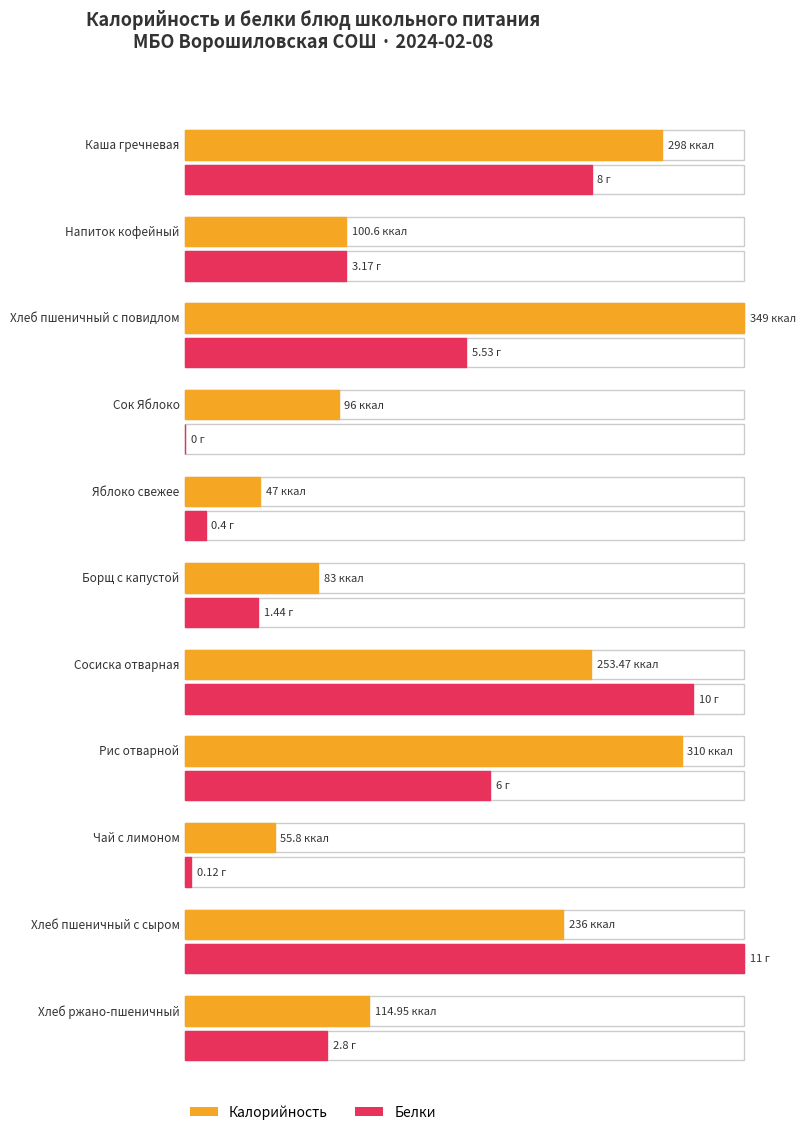

What is the spread (max minus min) of values at Каша гречневая?

290.0